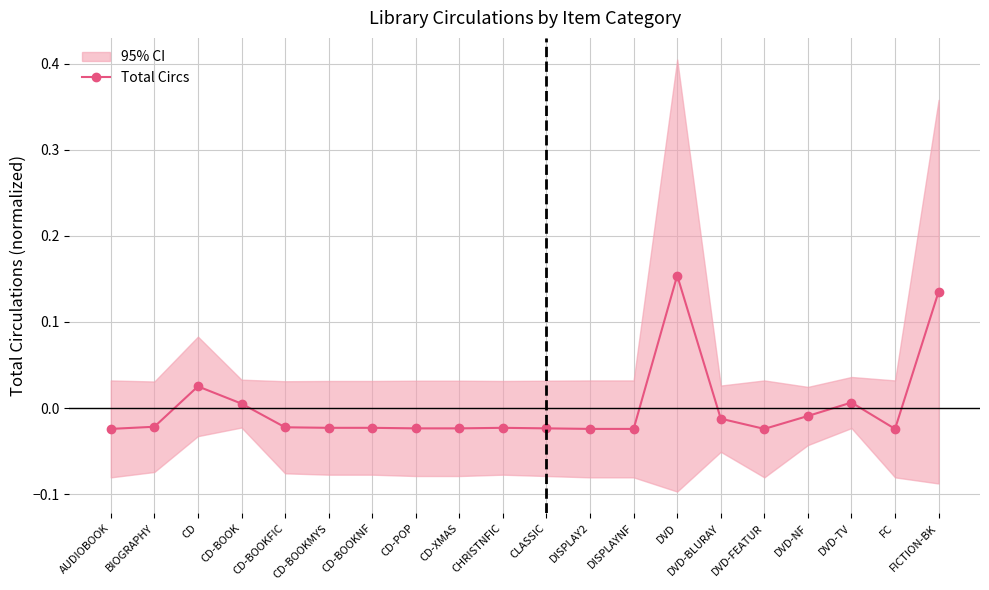

At which category does the chart reach its peak across all series?

DVD